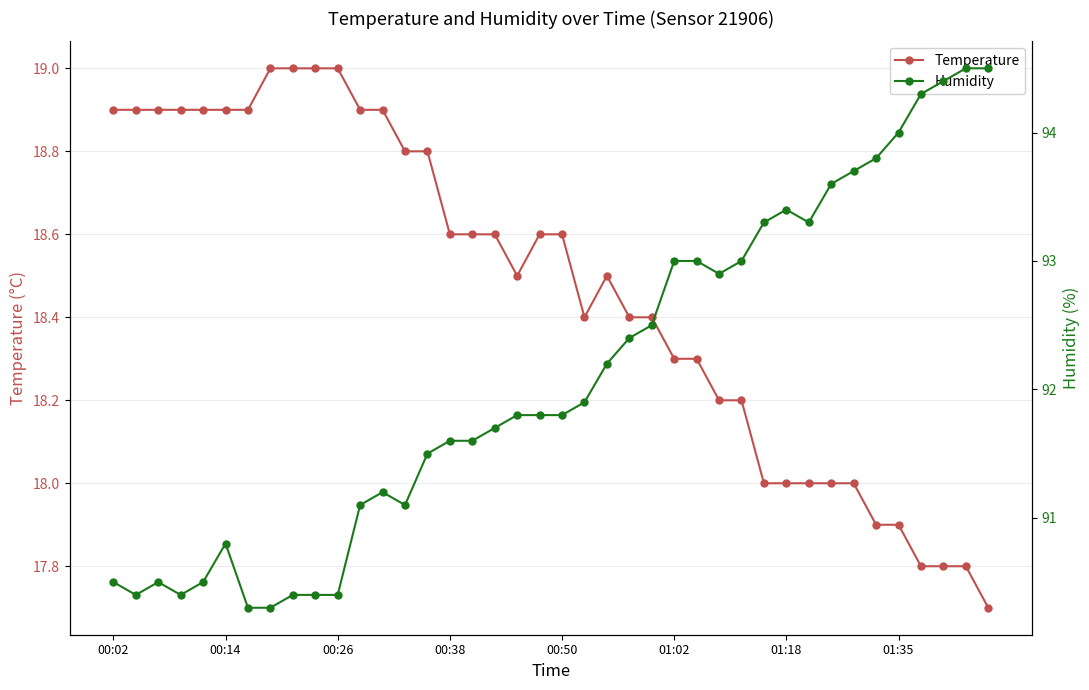

True or false: humidity has more than 1 points higher than both neighbors.

True